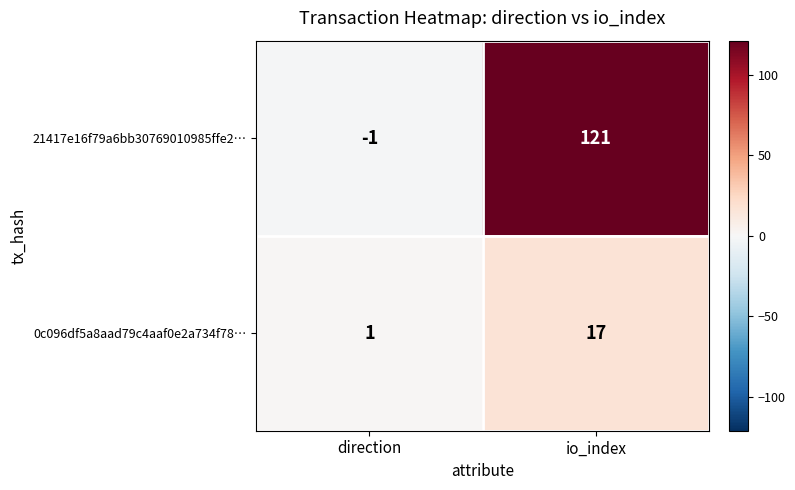

The value of 0c096df5a8aad79c4aaf0e2a734f78… at io_index is 27. True or false?

False